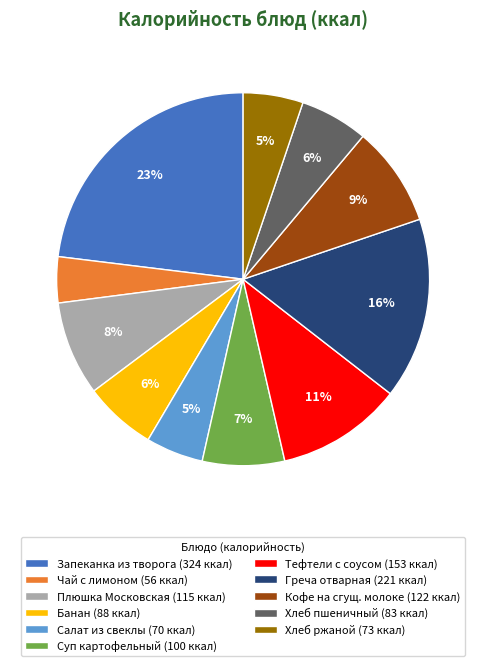

The Хлеб ржаной (73 ккал) slice represents 1% of the pie. True or false?

False